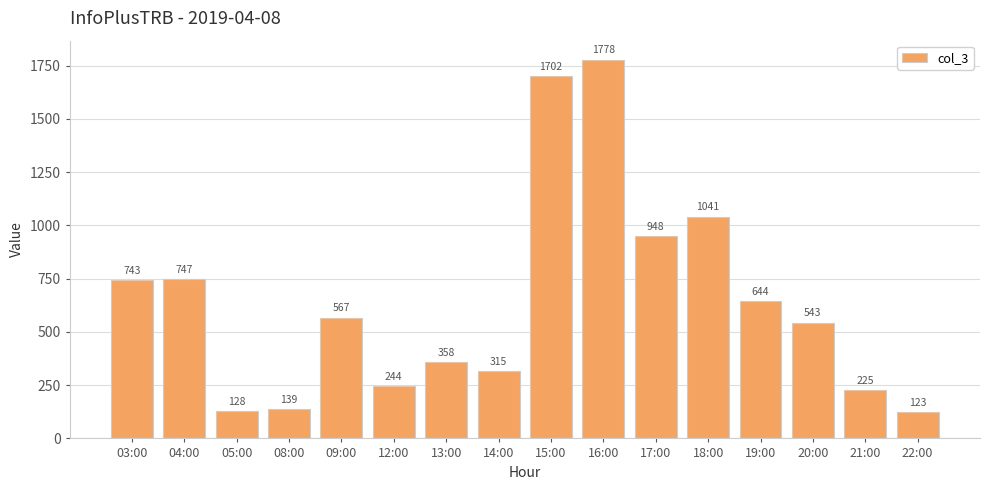

Which category has the lowest value across all series?

22:00